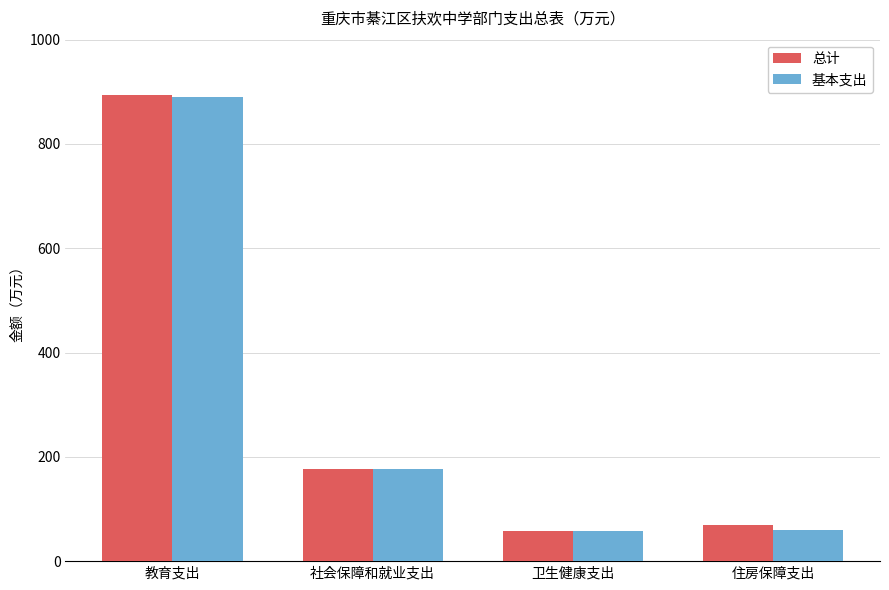

At how many categories does at least one series exceed 817?

1